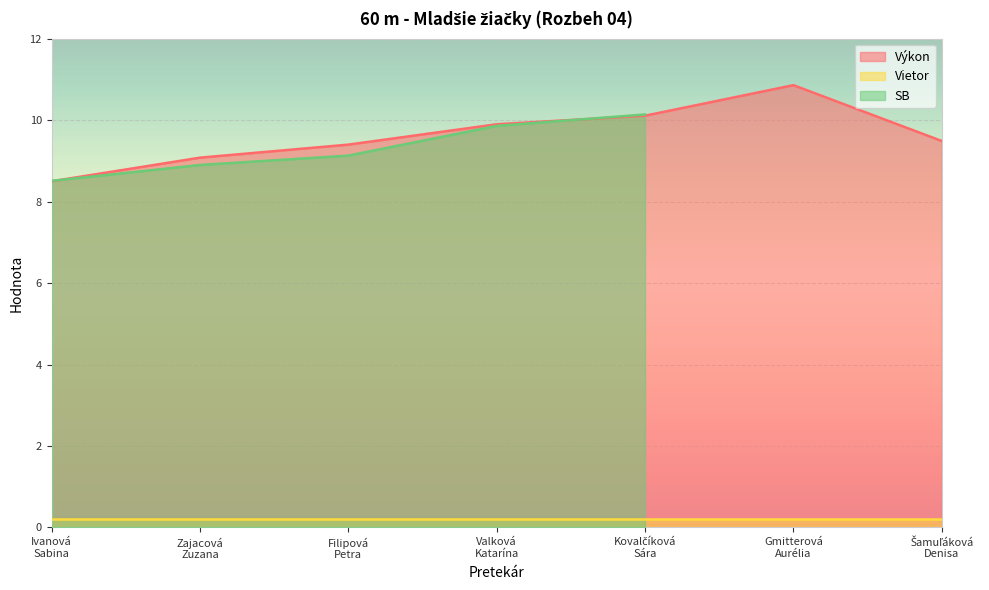

How many lines are shown in the chart?

3